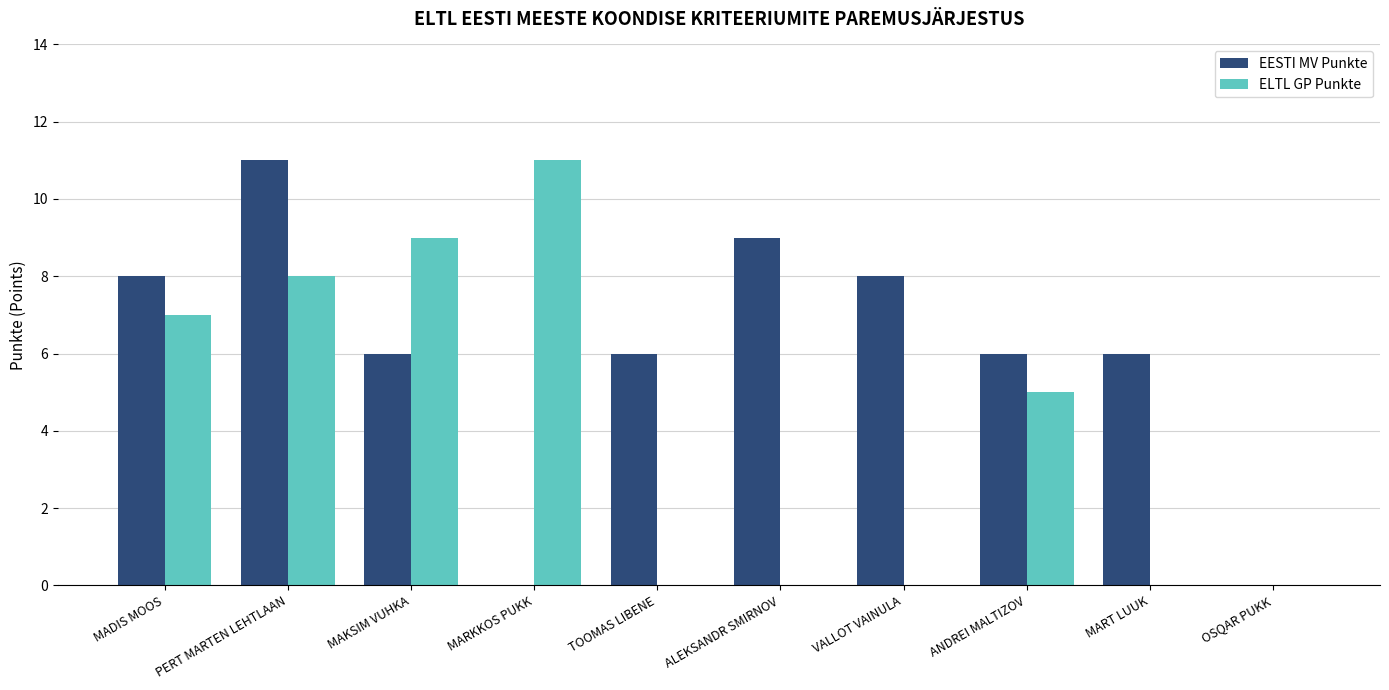

At which category is the sum across all series the highest?

PERT MARTEN LEHTLAAN